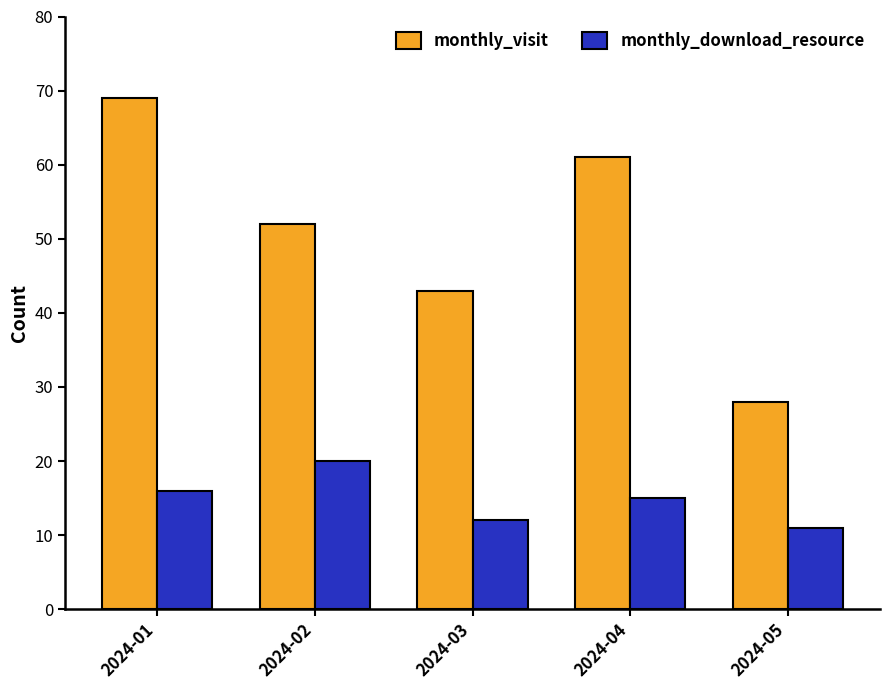

Reading left to right, transcribe all the data shown in this chart.

monthly_visit: 69	52	43	61	28
monthly_download_resource: 16	20	12	15	11